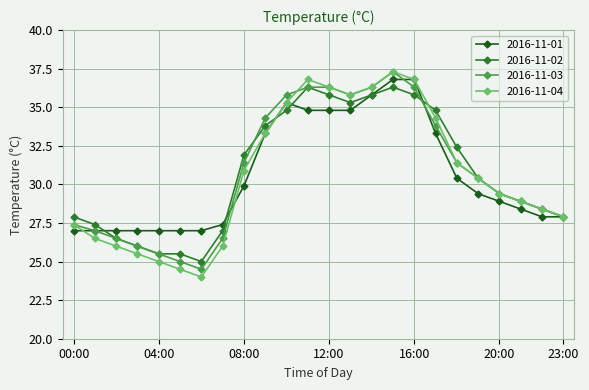

Which series has the largest range (max minus min)?

2016-11-04